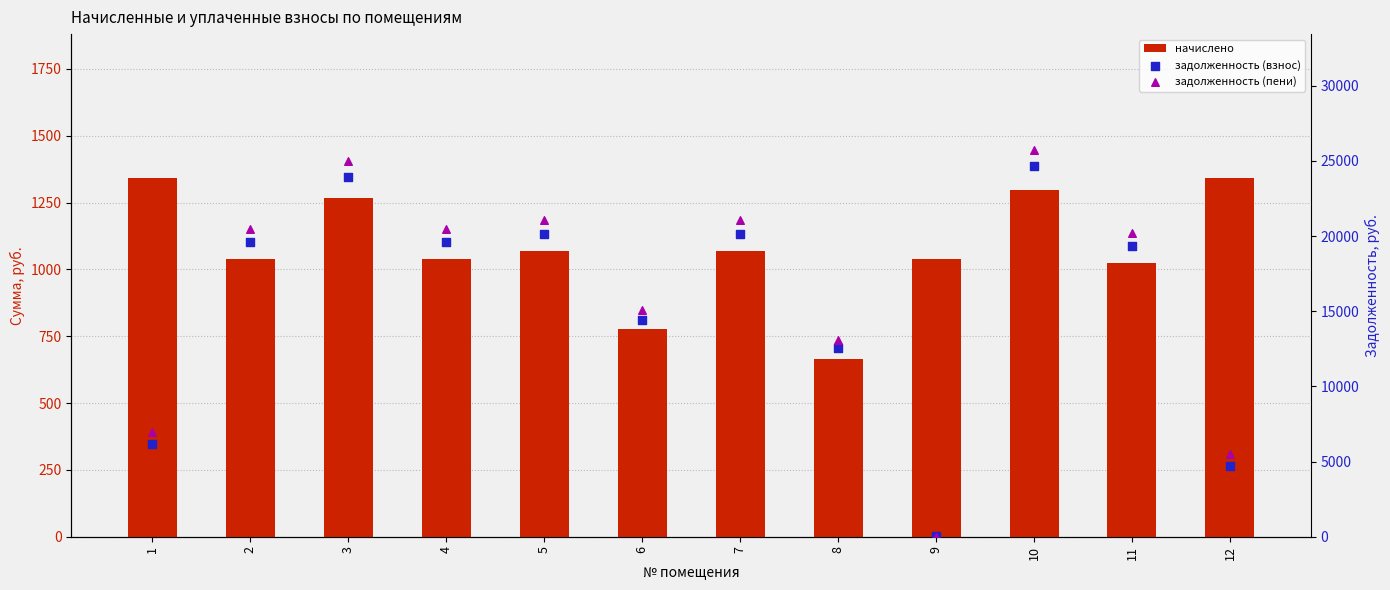

Which series has the largest total across all categories?

задолженность (пени)